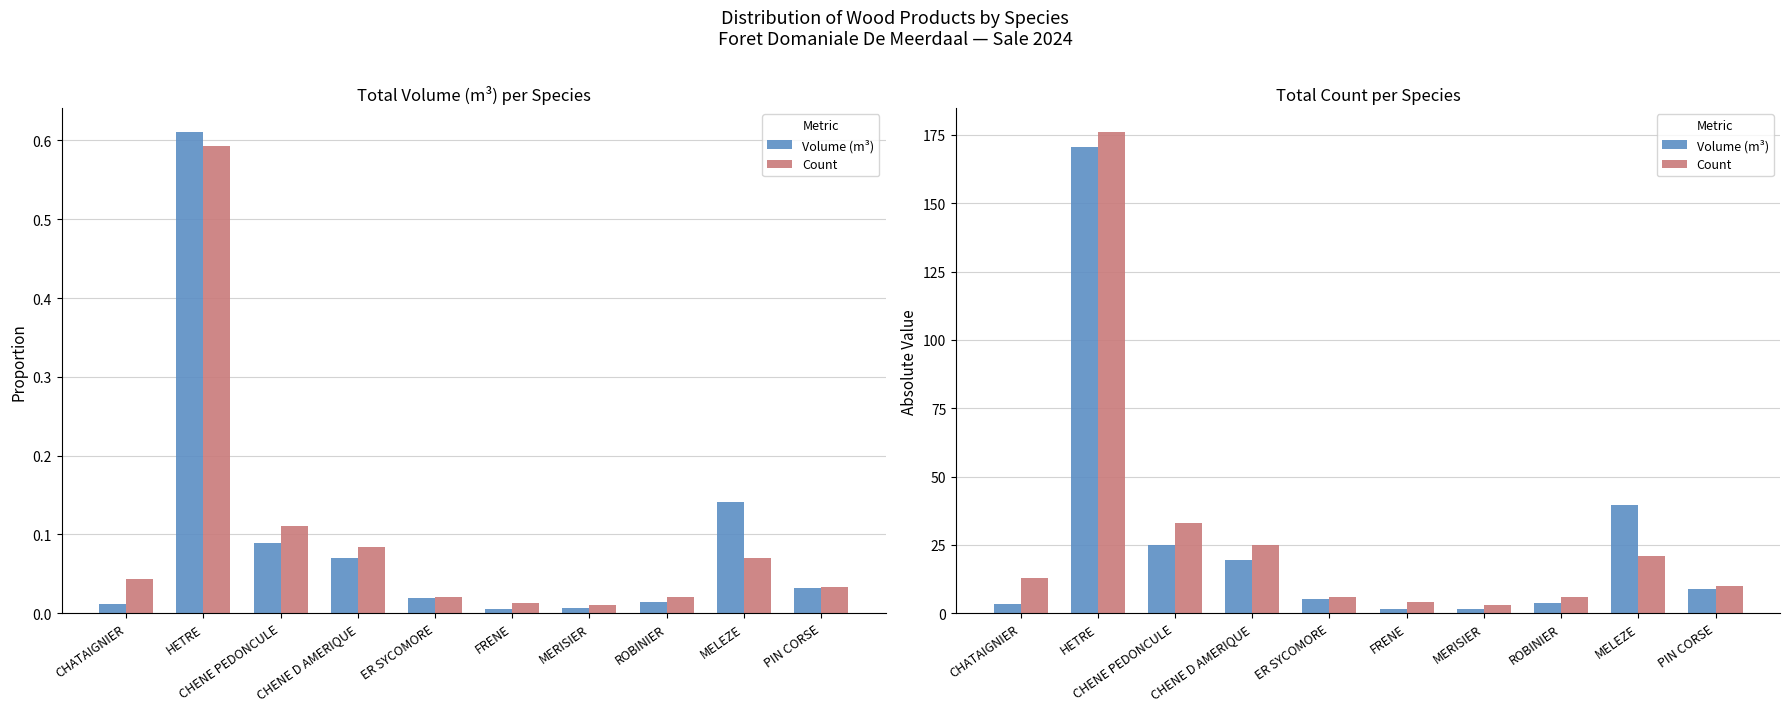

At which label does Volume (m³) first exceed 8?

HETRE